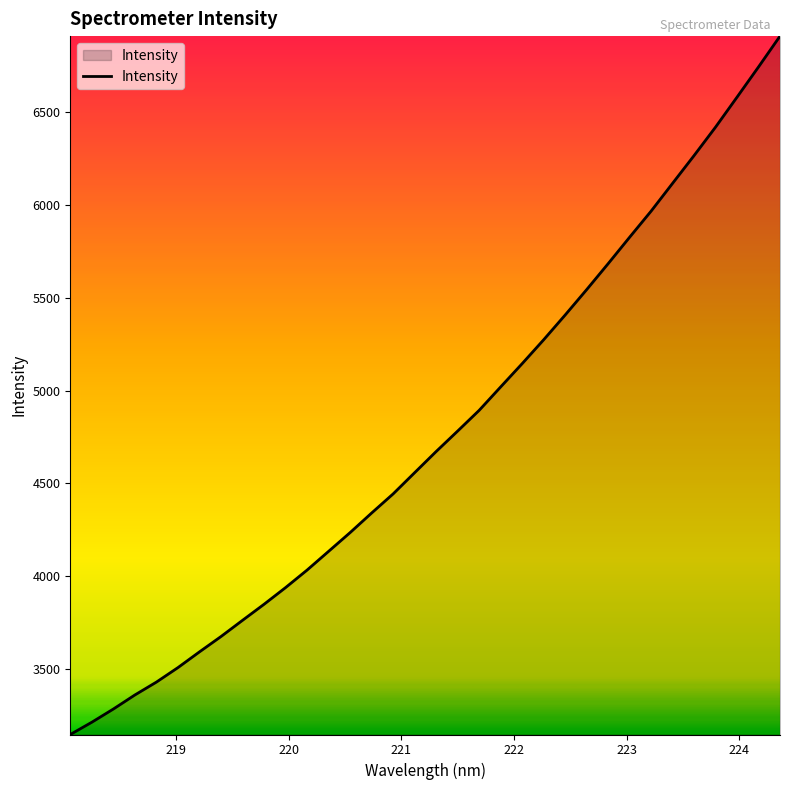

What is the smallest value displayed?

3146.2